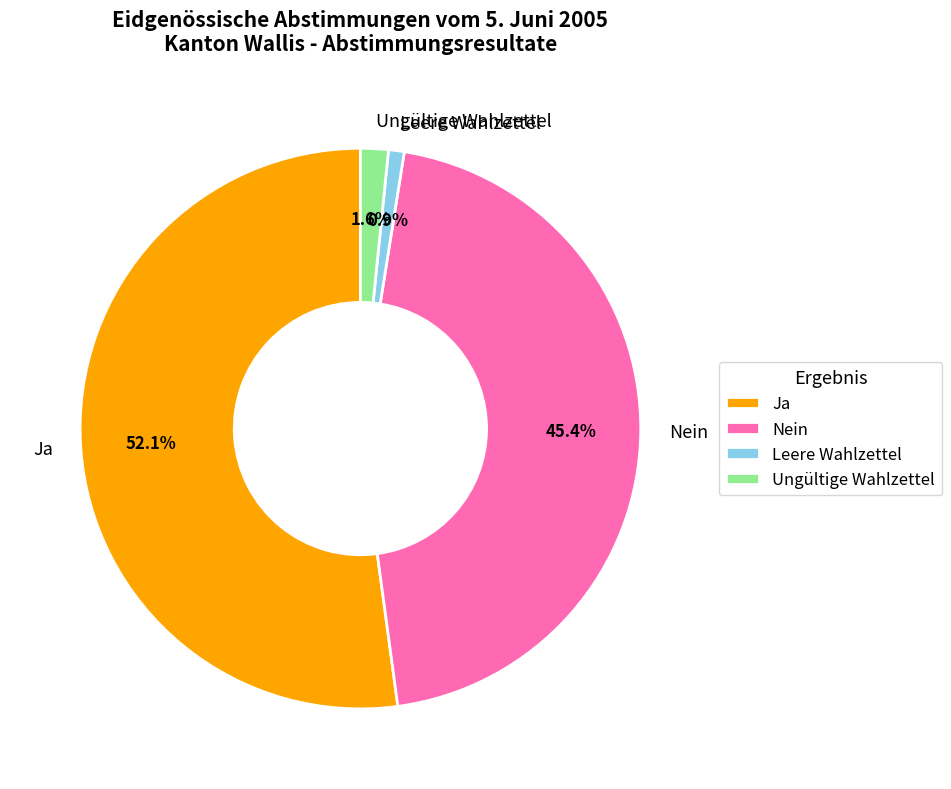

What is the majority slice?

Ja